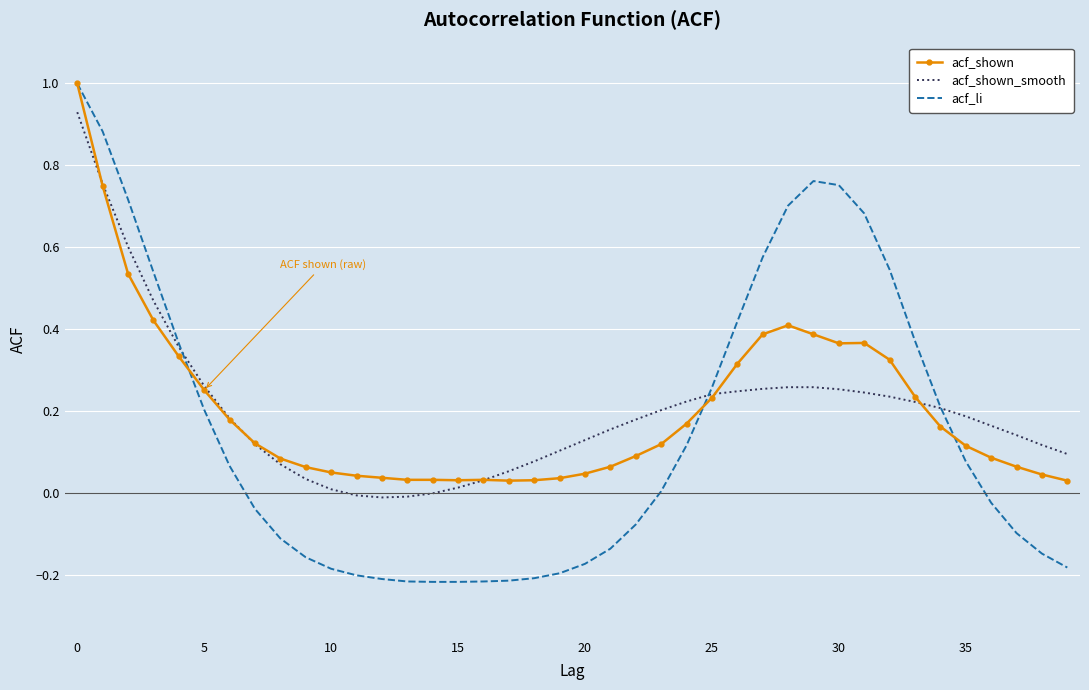

What is the maximum value for acf_li?

1.0